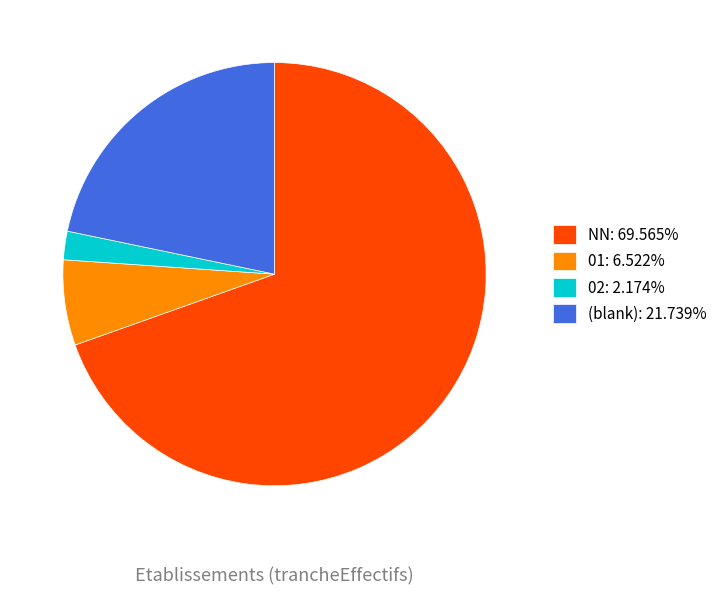

Is 02: 2.174% the majority of the pie?

No